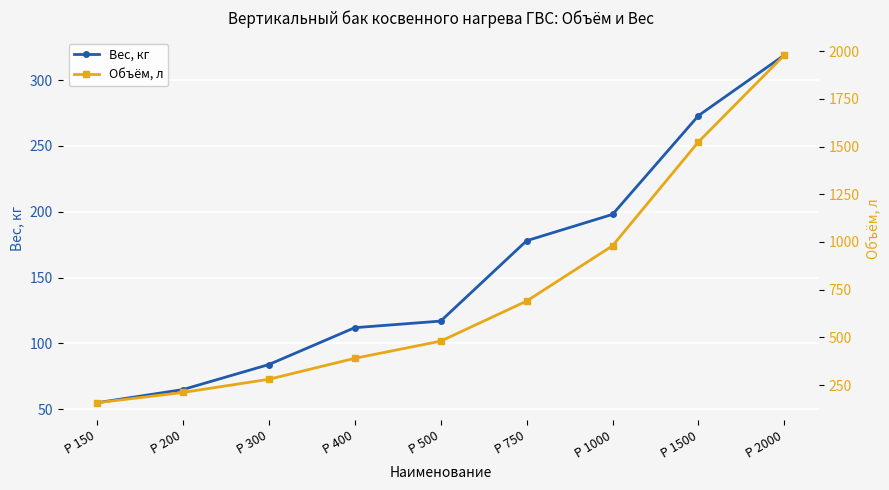

The Вес, кг series shows 71 at P 750. True or false?

False